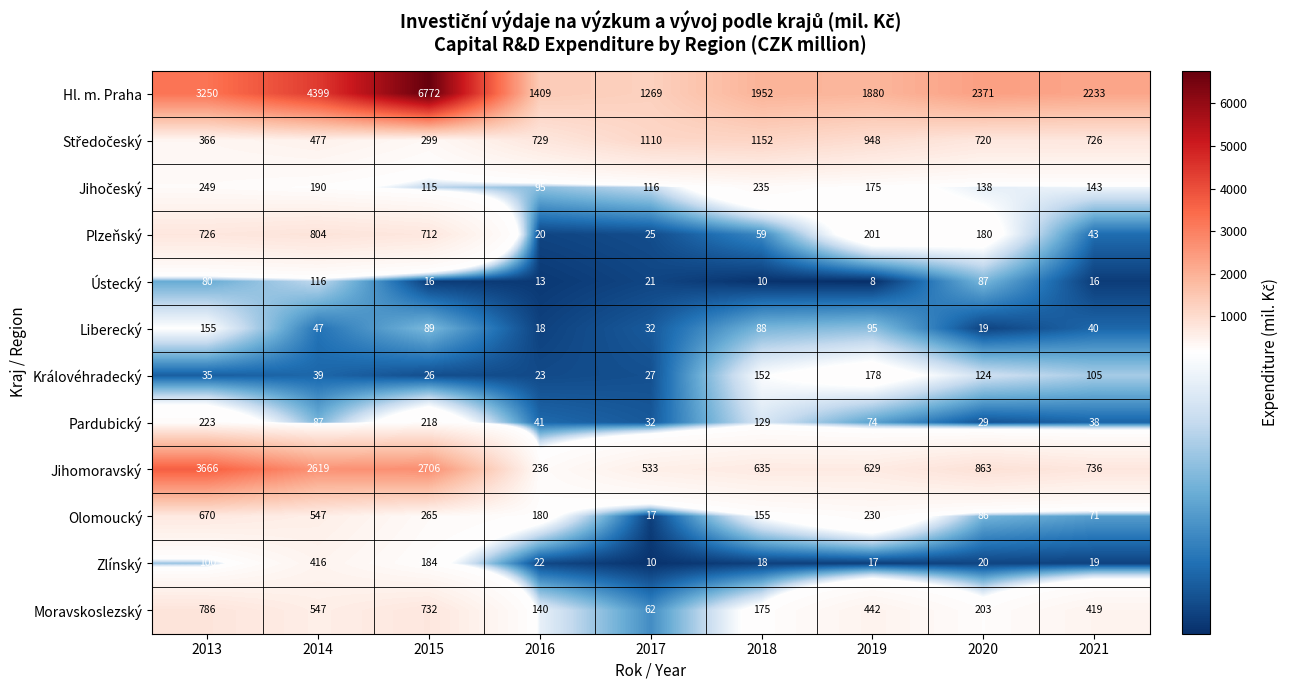

What is the approximate value of Olomoucký at 2020, to the nearest 50?

100